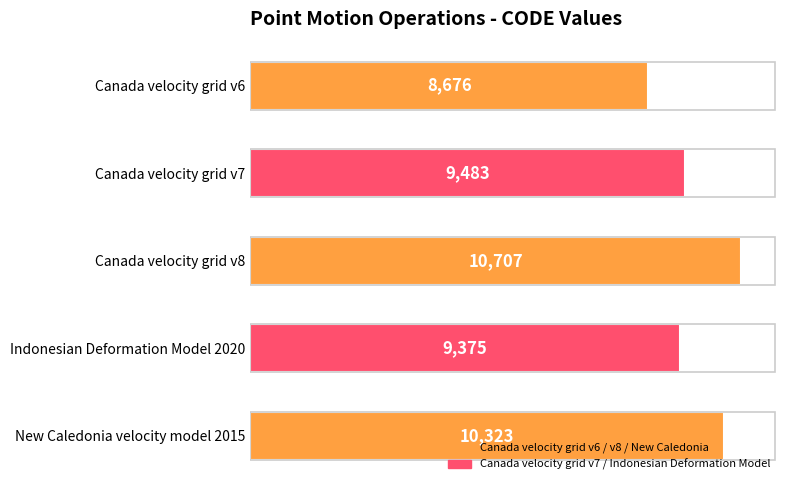

The chart shows a value of 15532 at Canada velocity grid v6. True or false?

False